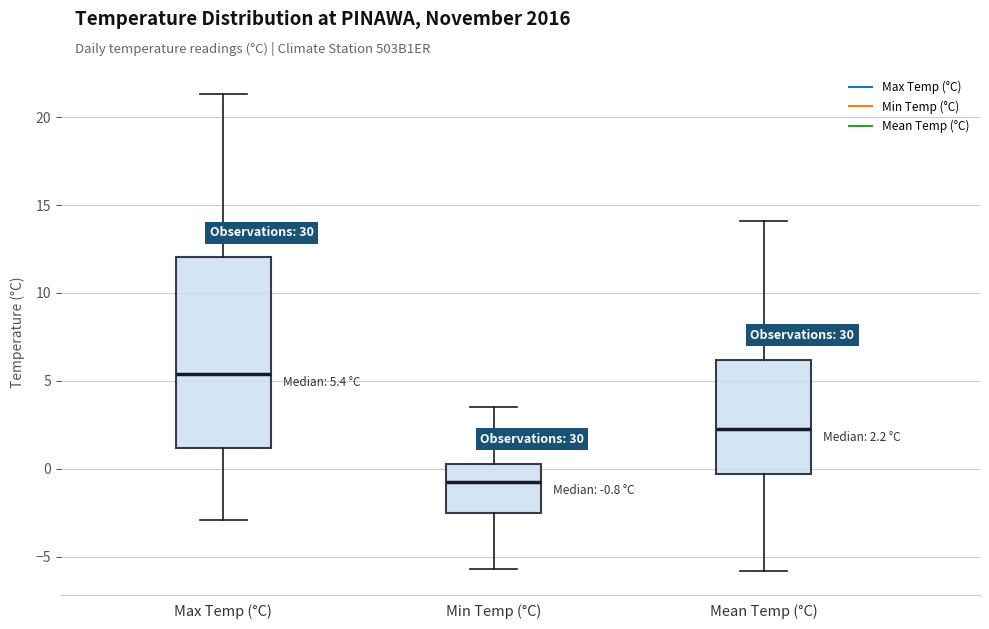

Which box has the lowest median line?

Min Temp (°C)